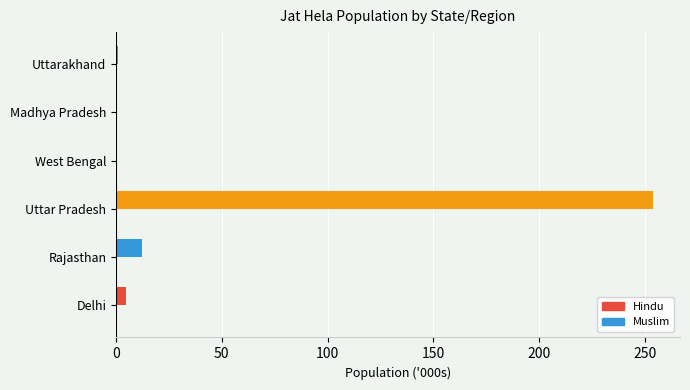

The value at Uttar Pradesh is 253.9. True or false?

True